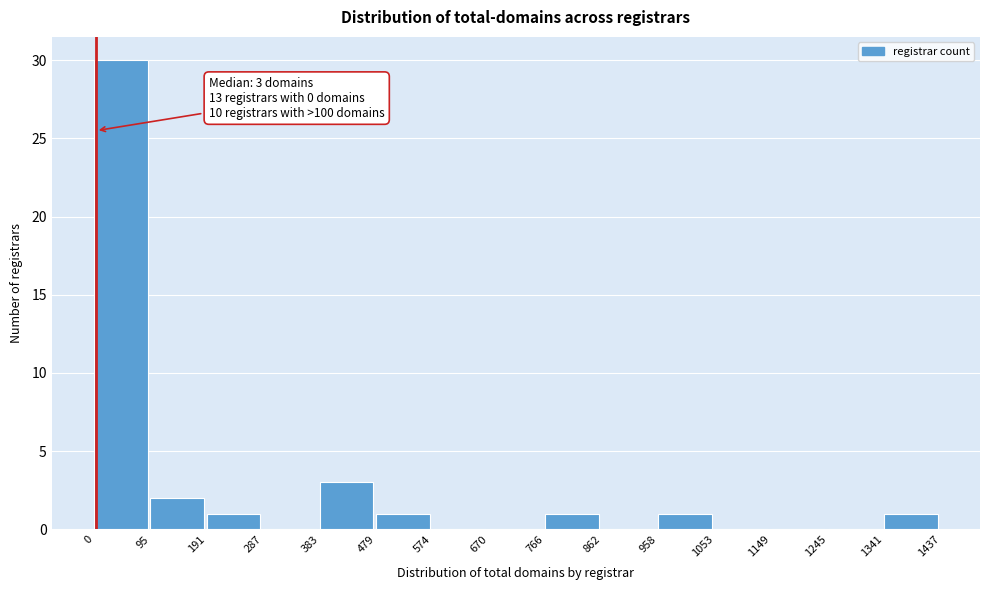

Over which range of the x-axis is the bar tallest?

0 to 95